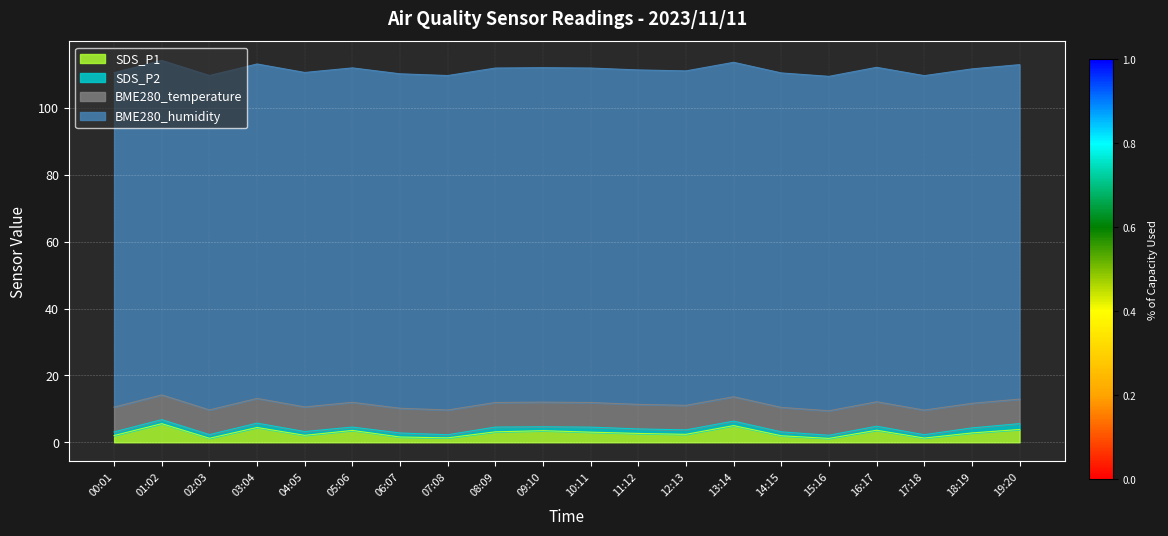

True or false: BME280_humidity and SDS_P2 cross at least once.

False